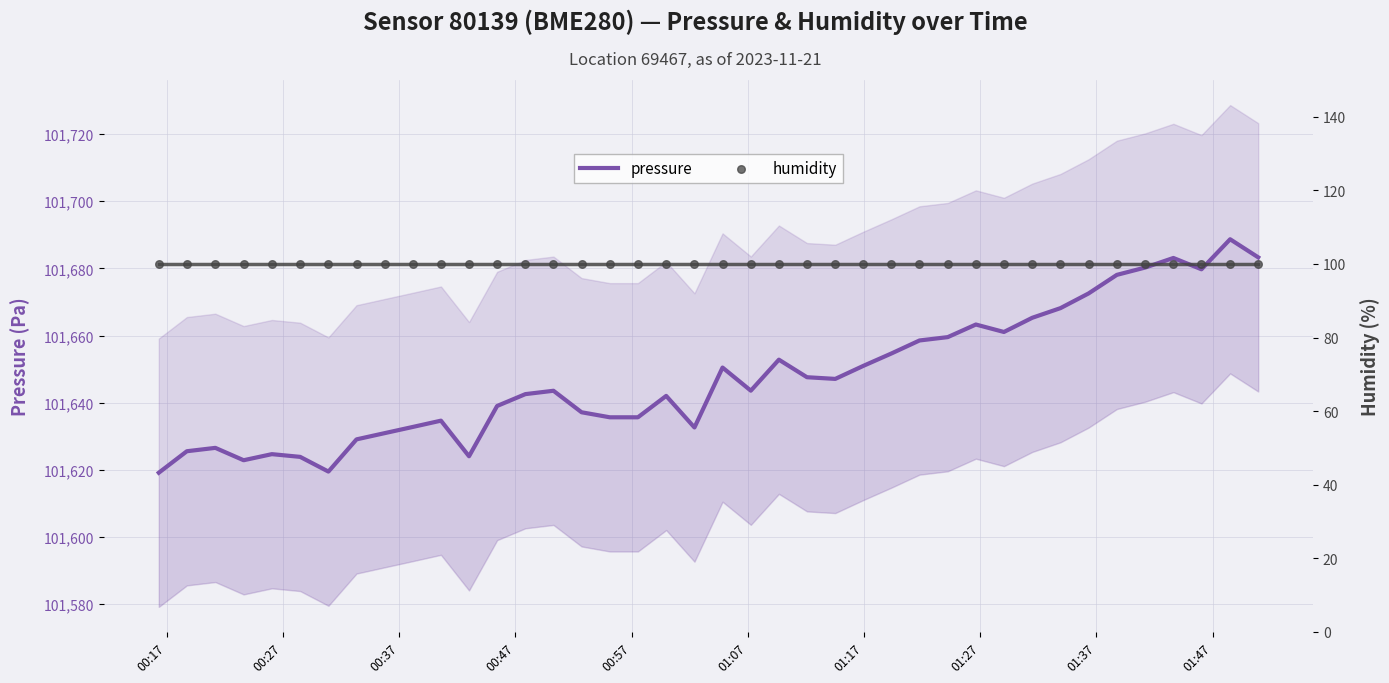

What are all the series names shown in the legend?

pressure, humidity